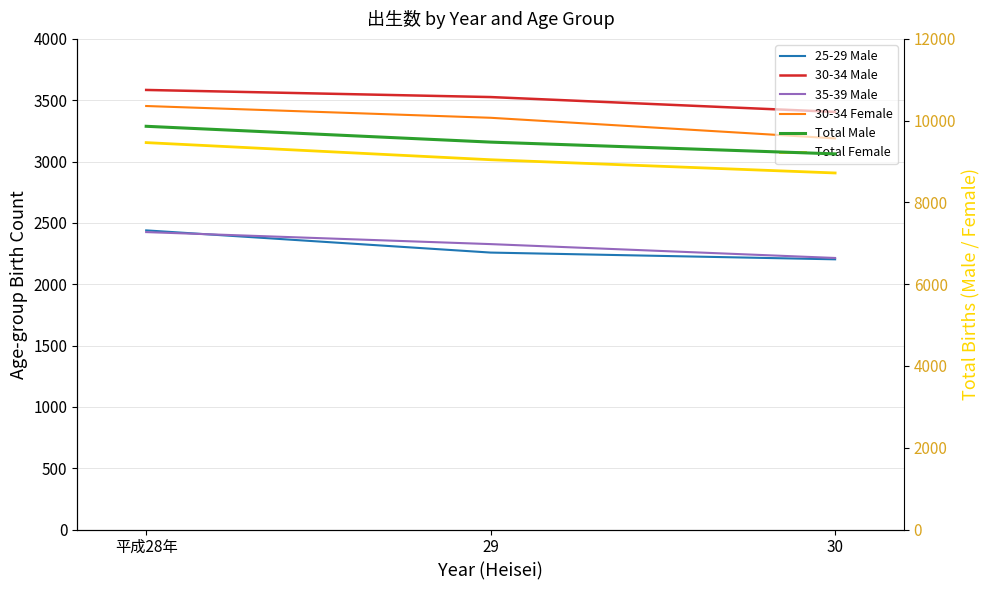

The value of 25-29 Male at 平成28年 is 2439. True or false?

True